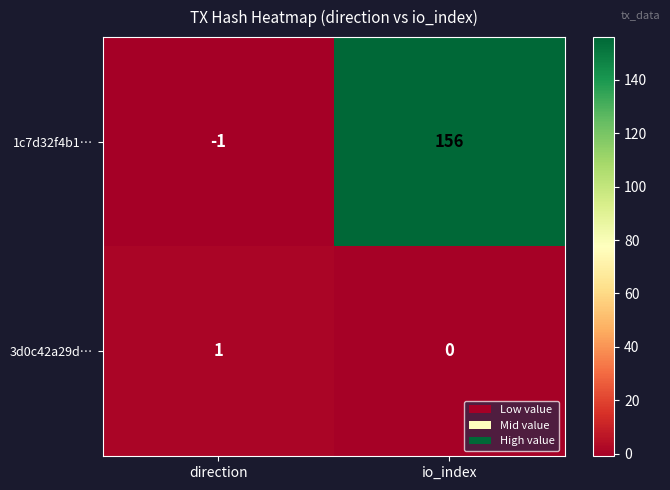

List the series in order of their peak value, lowest first.

3d0c42a29d…, 1c7d32f4b1…